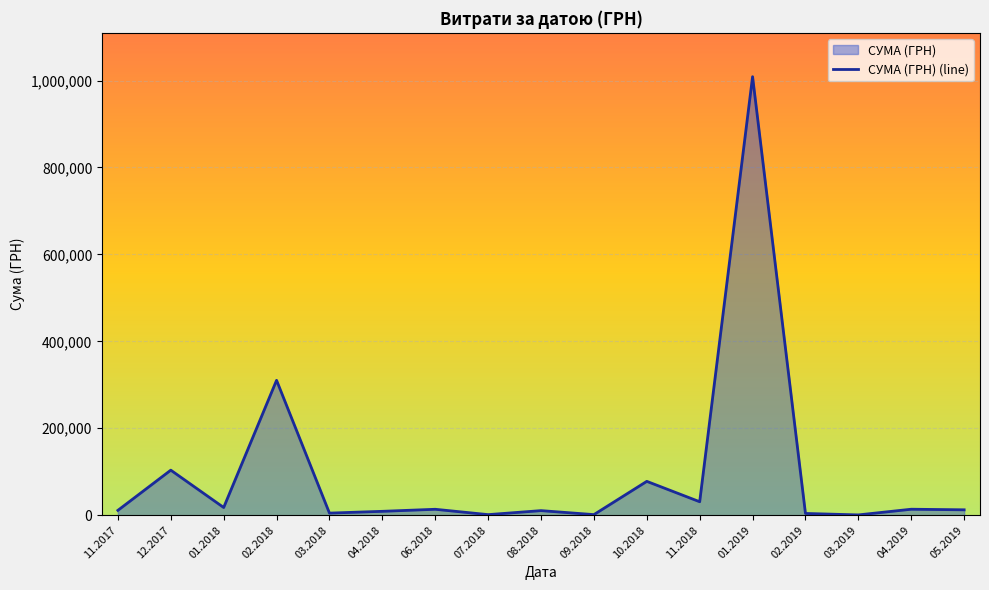

What is the maximum value shown in the chart?

1008881.5